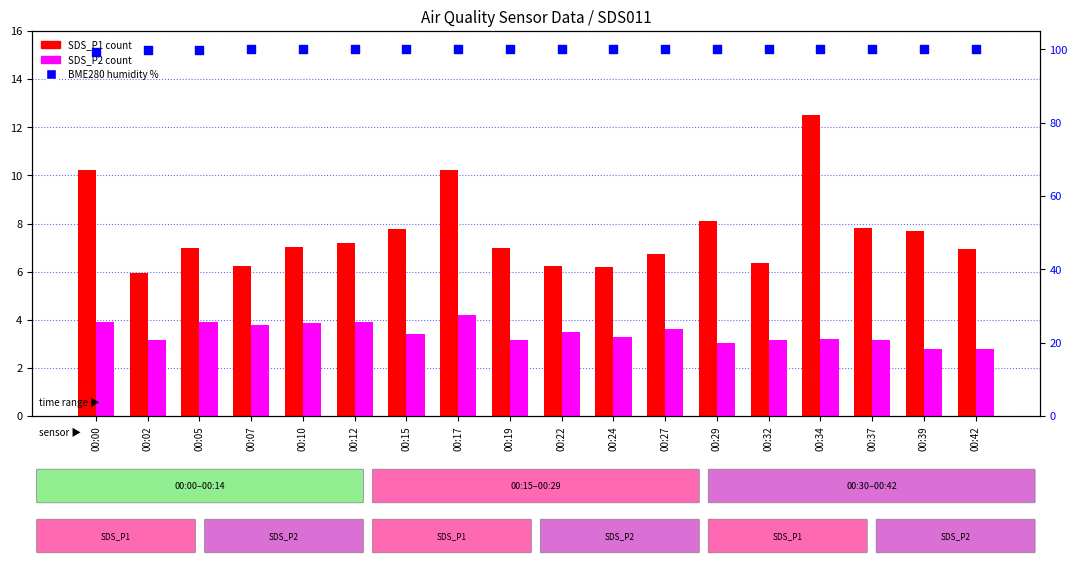

Is the value of BME280_humidity at 00:29 greater than the value of SDS_P1 at 00:32?

Yes